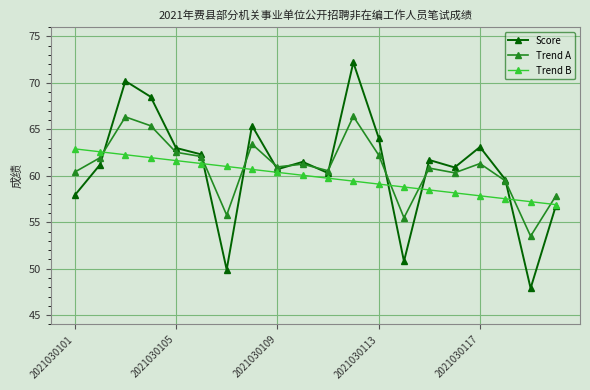

At how many categories does at least one series exceed 70?

2